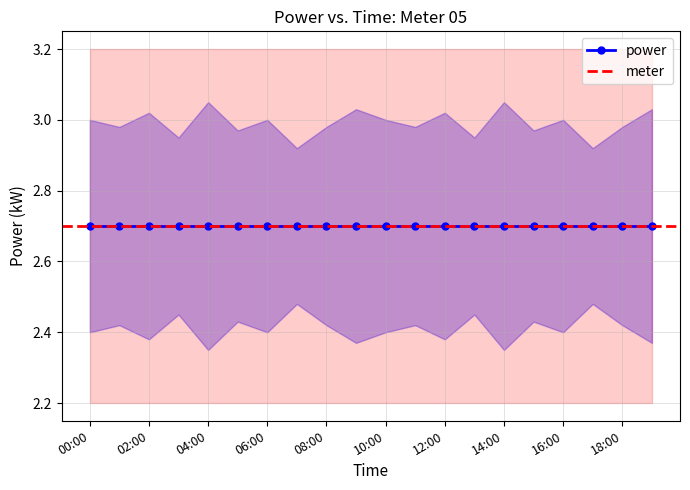

True or false: meter has a value of 8.3 at 13:00.

False